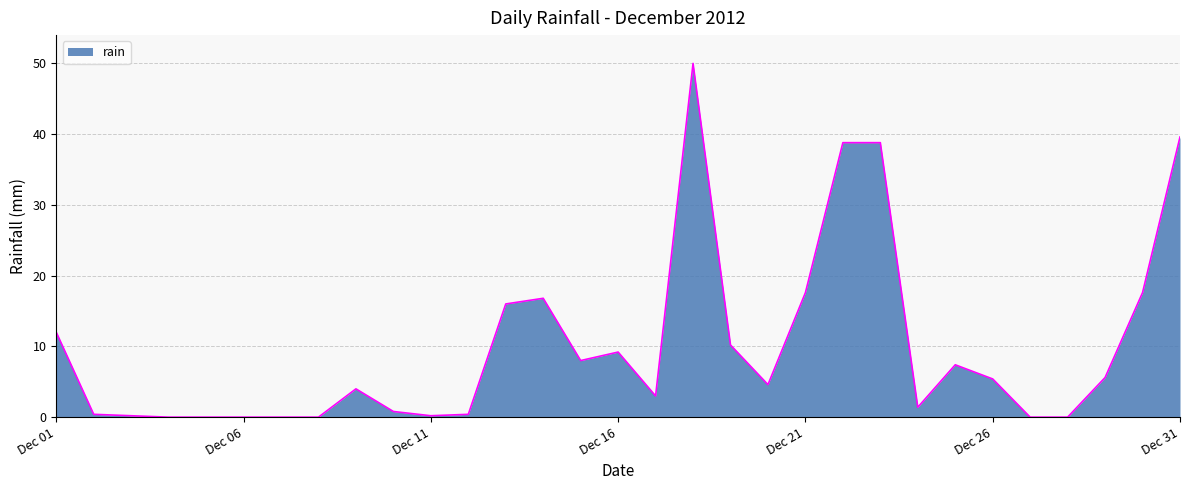

What is the greatest value displayed?

50.0